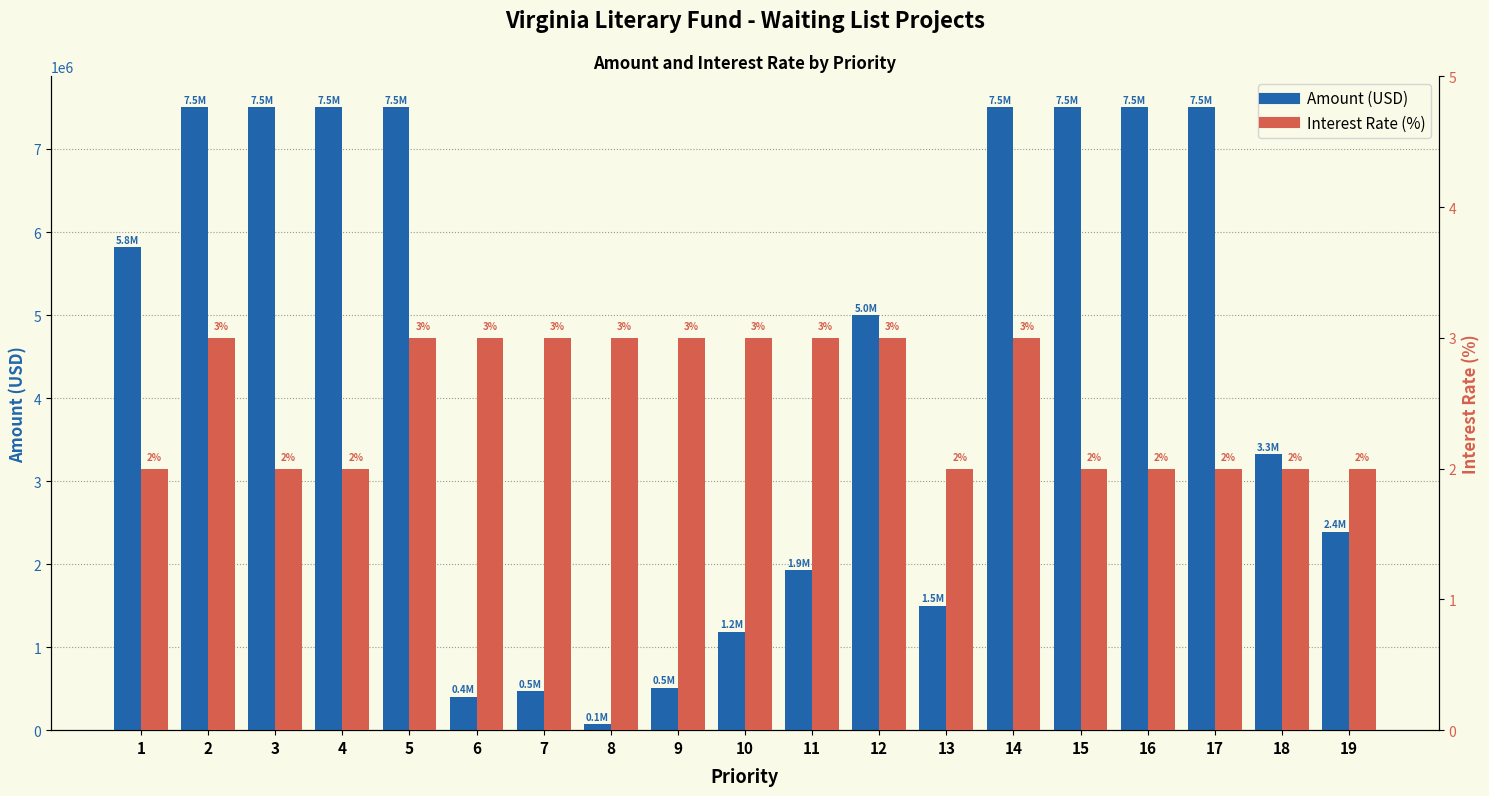

How many Interest Rate (%) values are between 2 and 3?

19